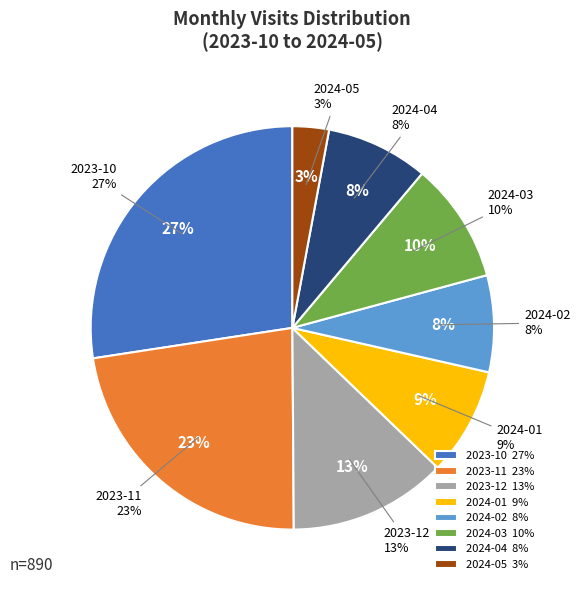

Is there a majority slice in this chart?

No